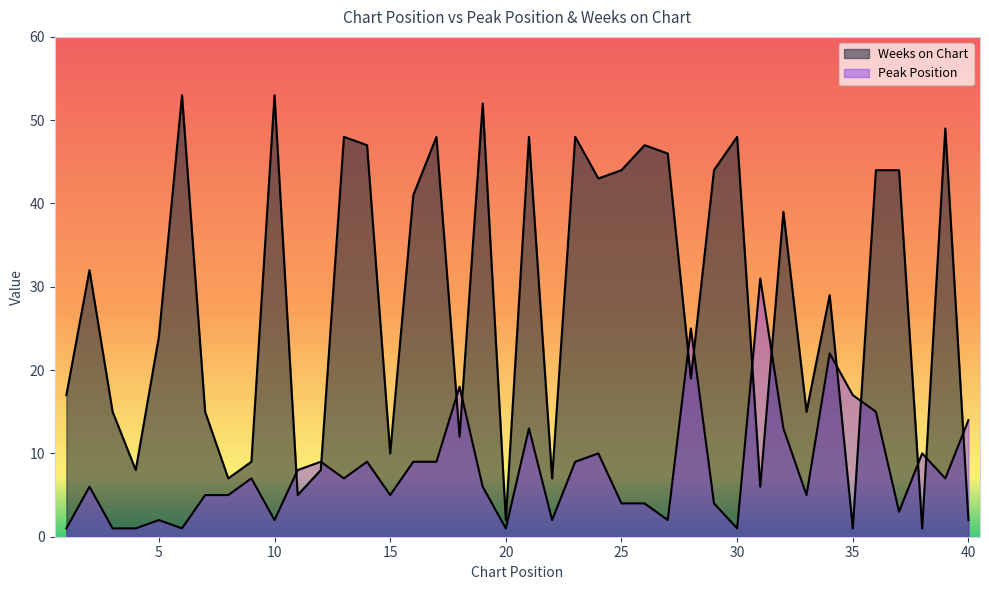

The value of Peak Position at 23 is 9. True or false?

True